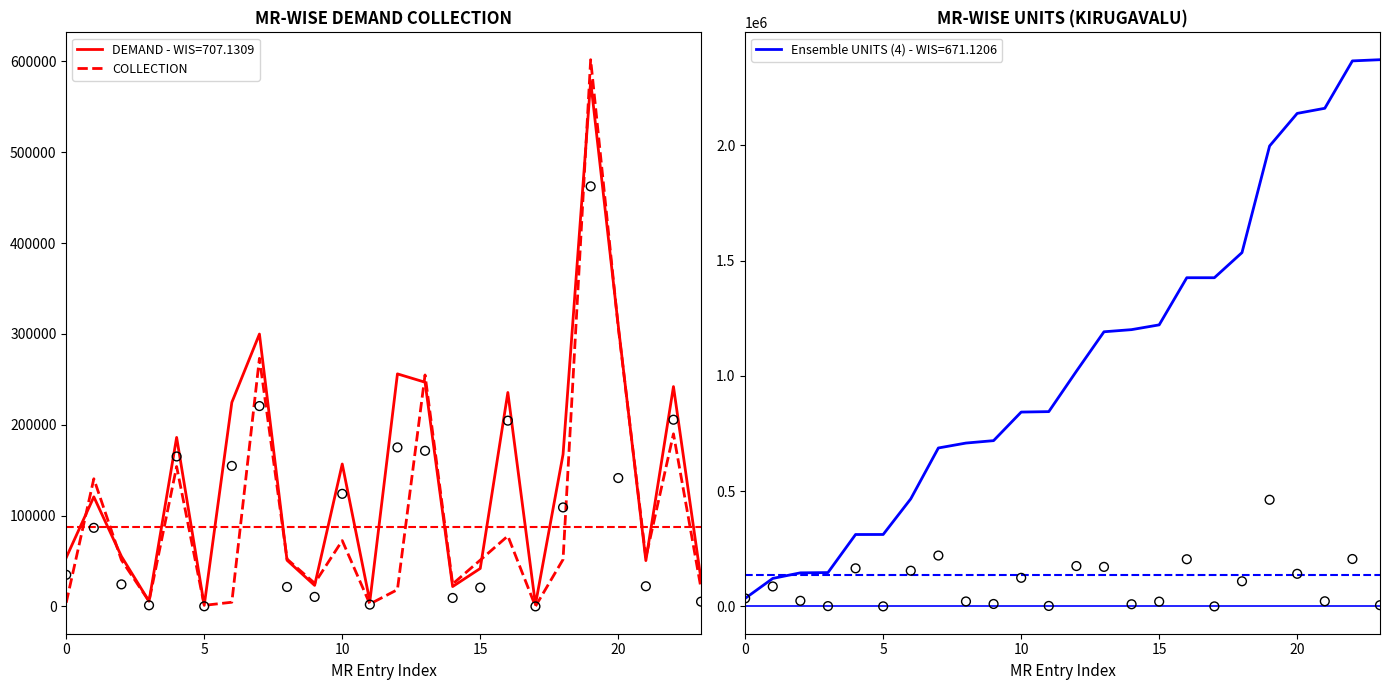

Between 13 and 10, which is larger?

13